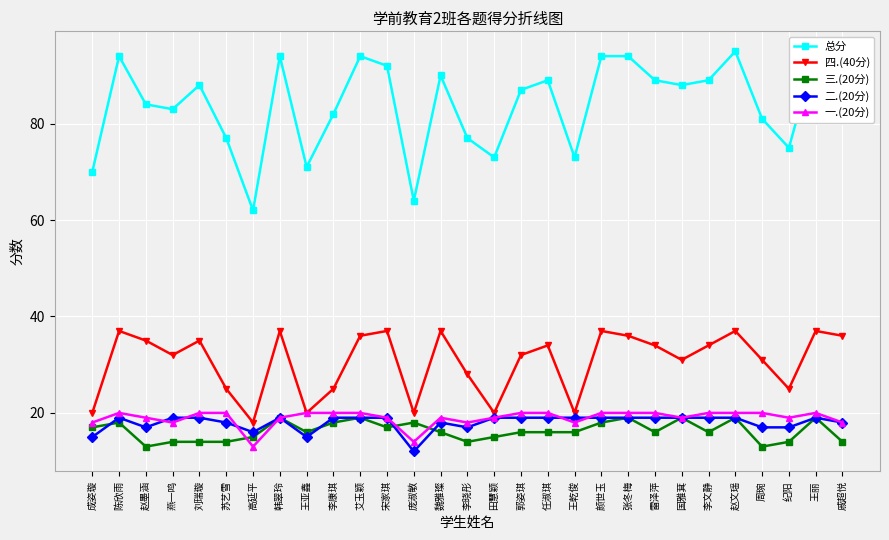

Which series ends up on top after the final intersection of 三.(20分) and 二.(20分)?

二.(20分)